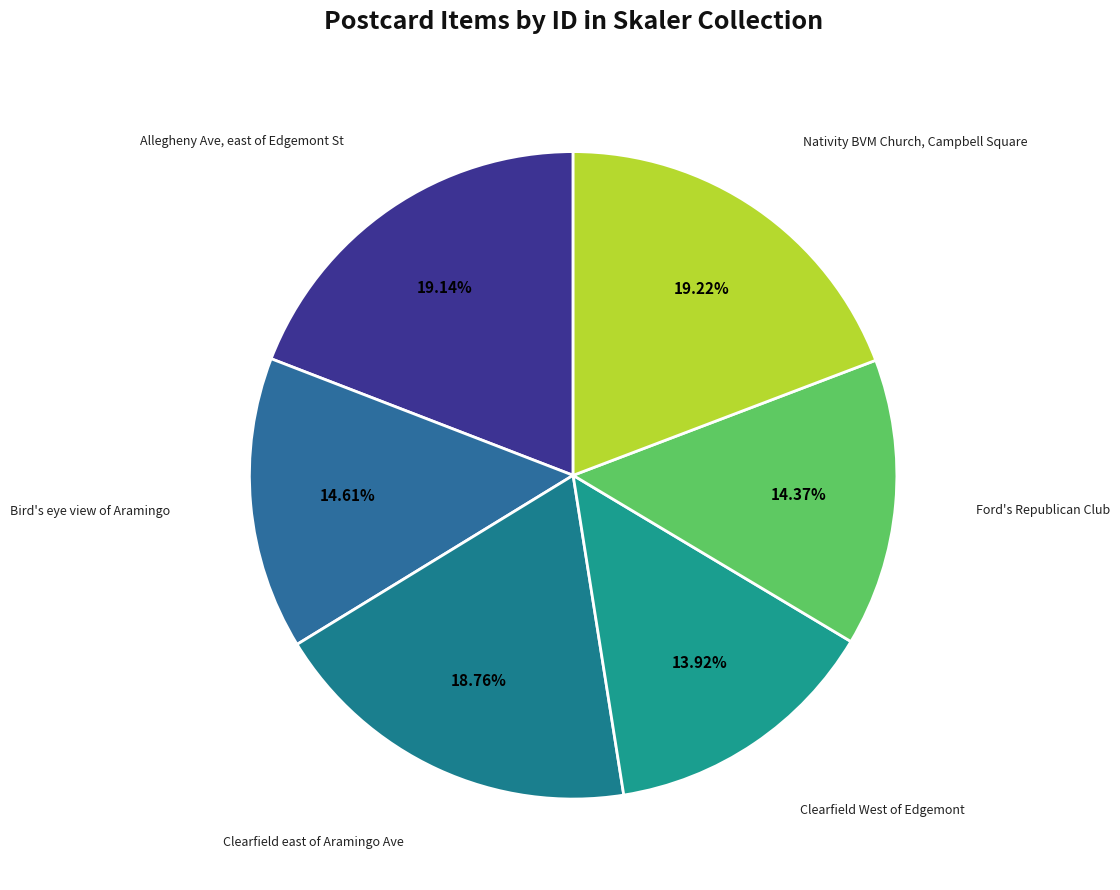

What percentage is the Nativity BVM Church, Campbell Square slice, to the nearest percent?

19%